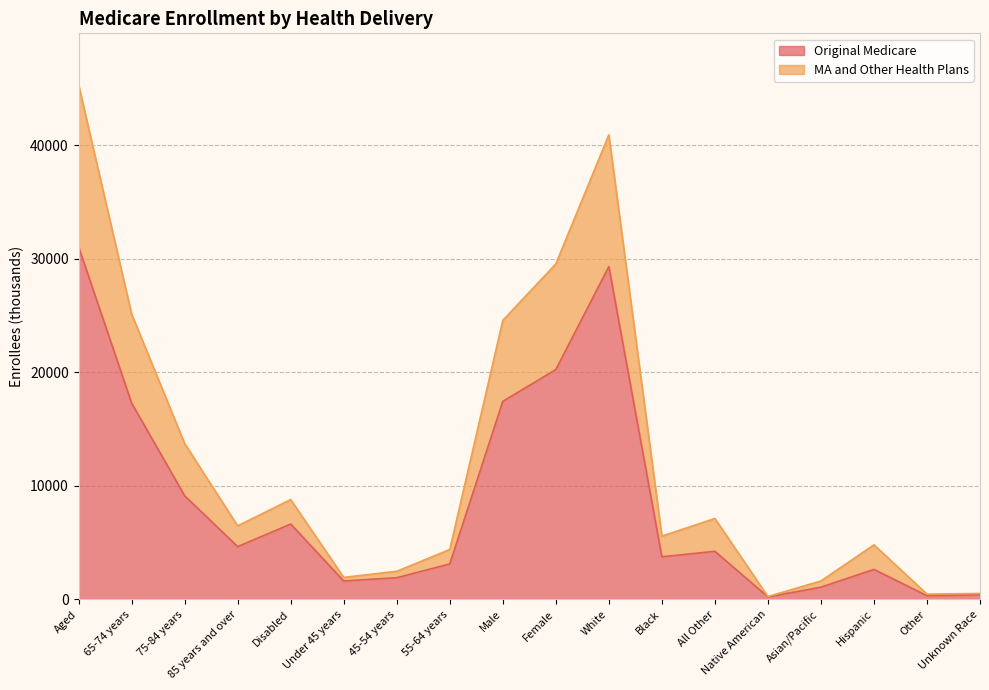

The Original Medicare series shows 49228 at White. True or false?

False